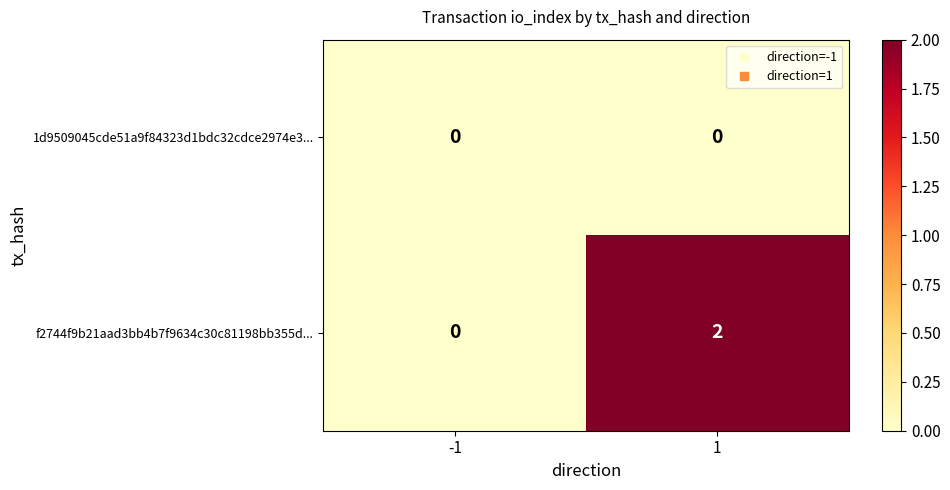

What is the difference between the highest and lowest values at 1?

2